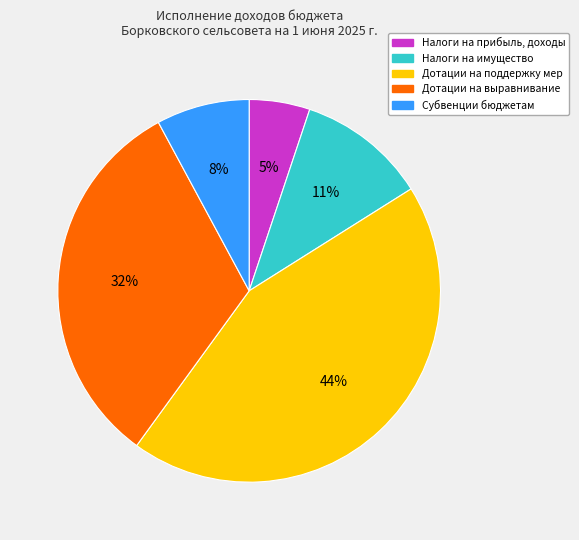

Is there any slice that represents more than half of the pie?

No